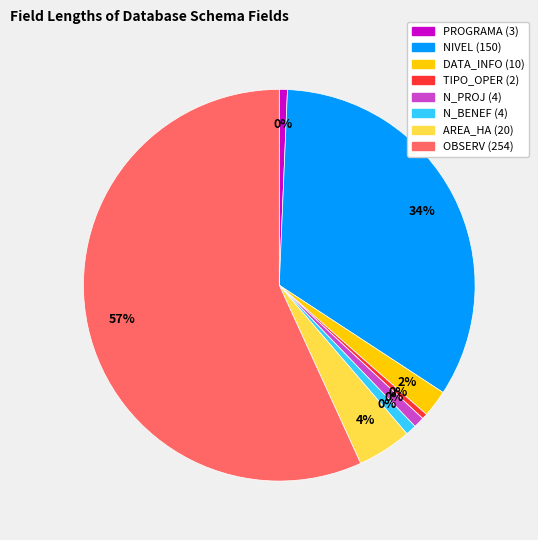

What is the smallest slice in the pie chart?

TIPO_OPER